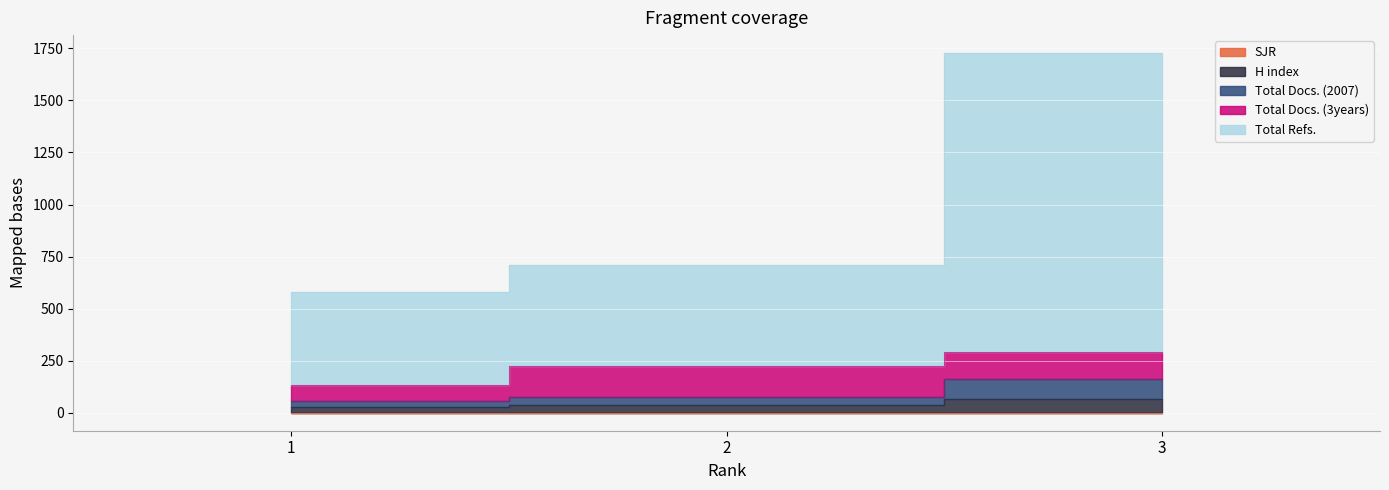

The SJR series shows 0.3 at 2. True or false?

False